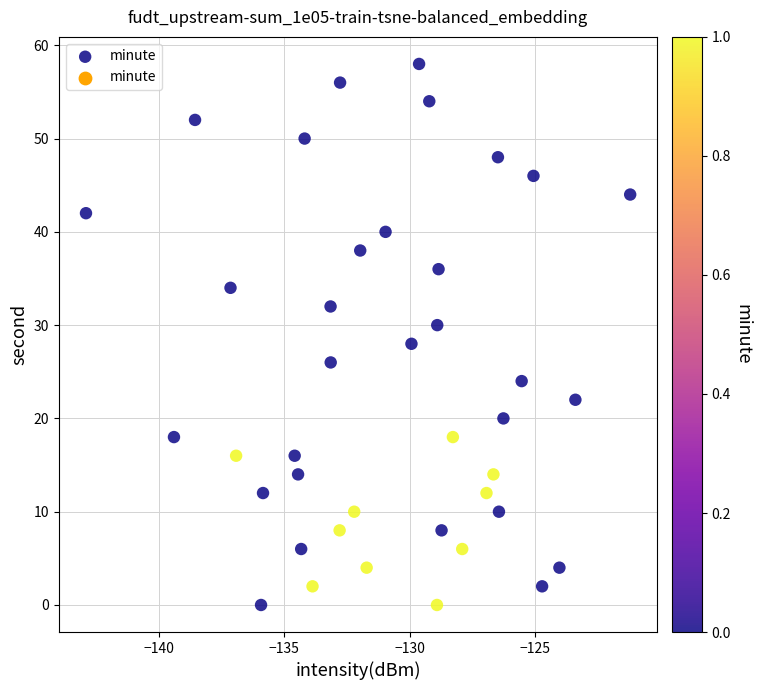

What is the range of Y values (max minus min)?

58